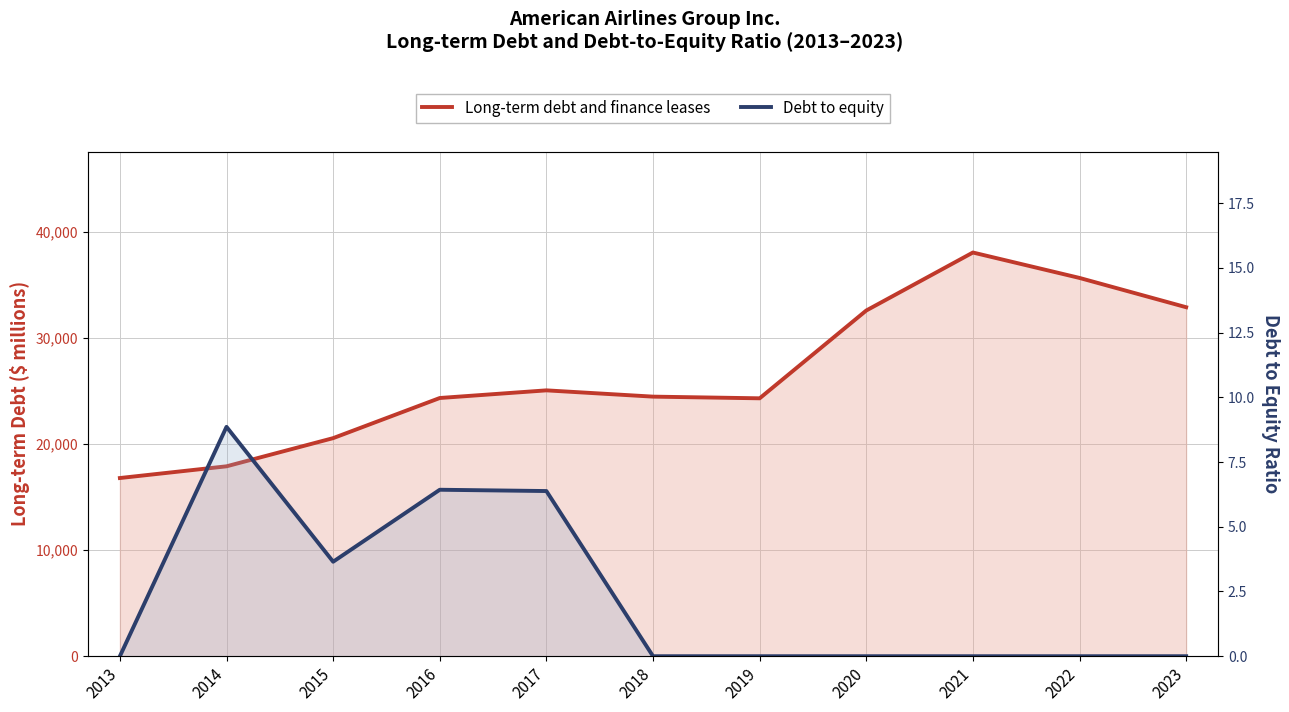

At 2014, list the series in order from largest to smallest.

Long-term debt and finance leases, Debt to equity